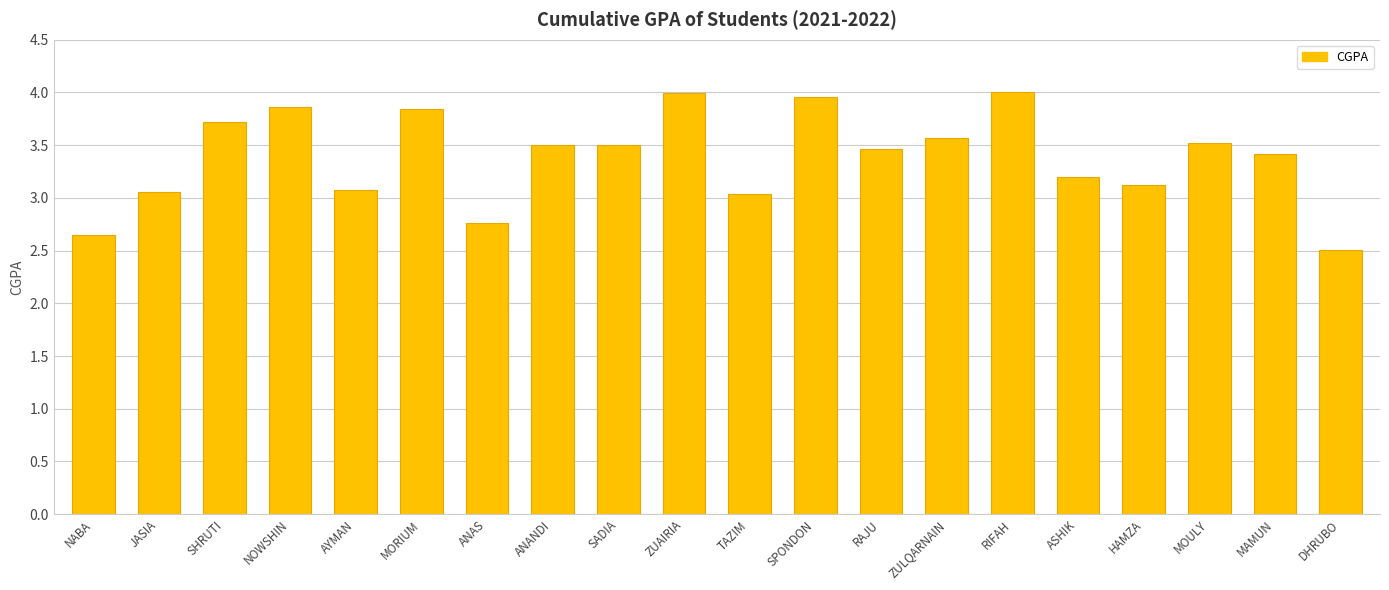

At which category does the chart reach its minimum across all series?

DHRUBO